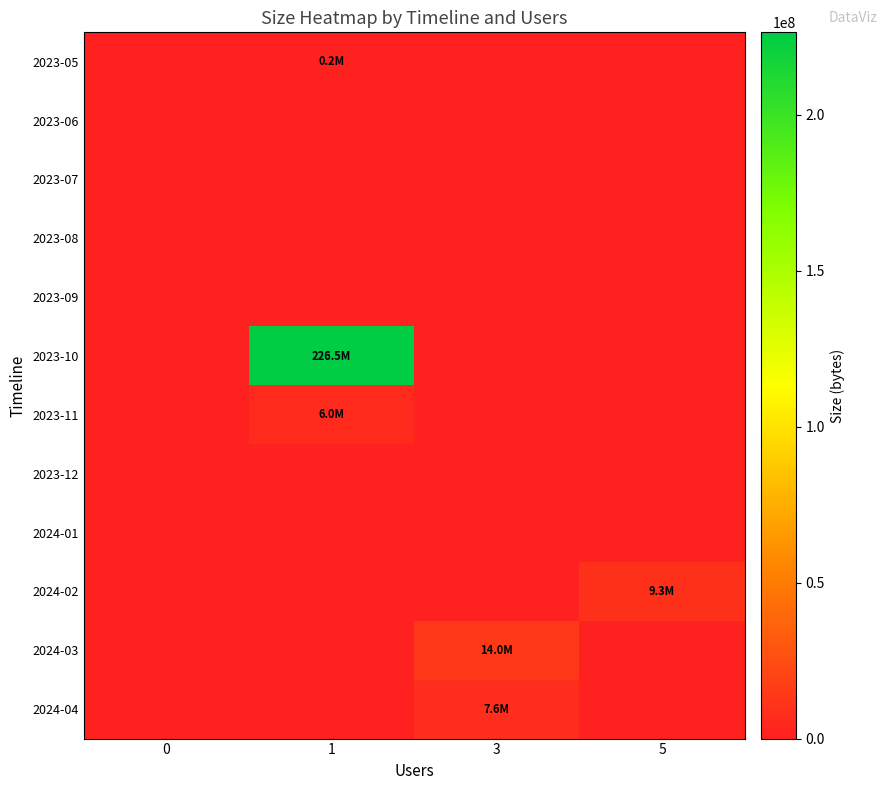

What is the maximum value shown in the chart?

226464472